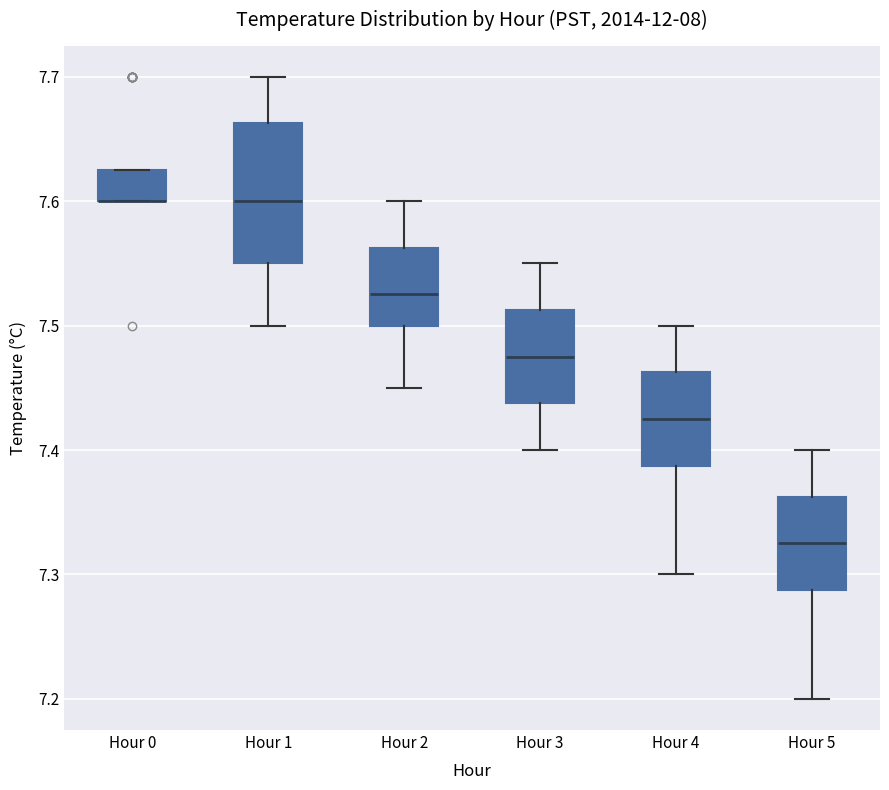

Comparing the boxes themselves (not the whiskers), which one is the tallest?

Hour 1